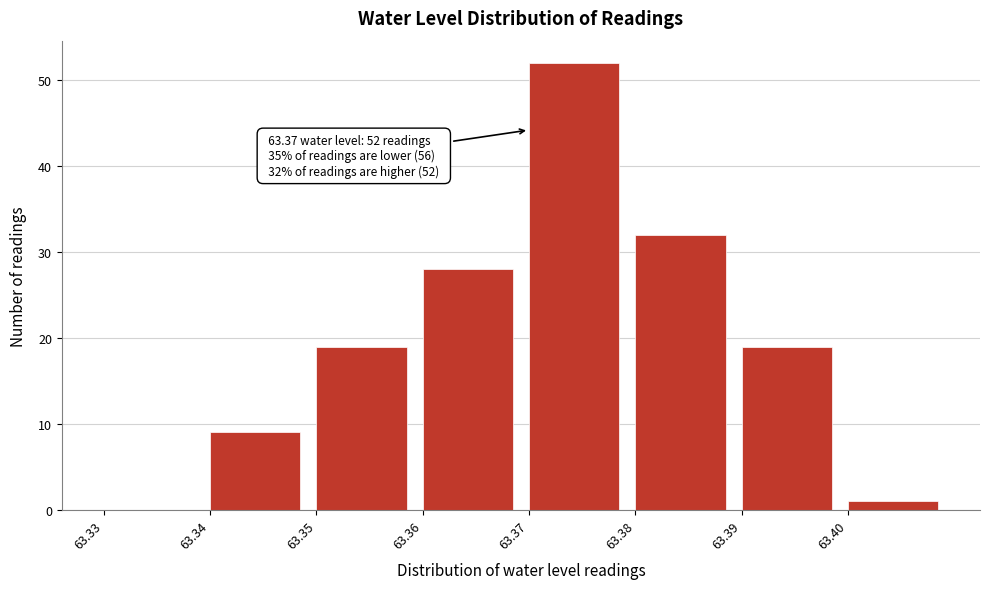

Over which range of the x-axis is the bar tallest?

63.37 to 63.38